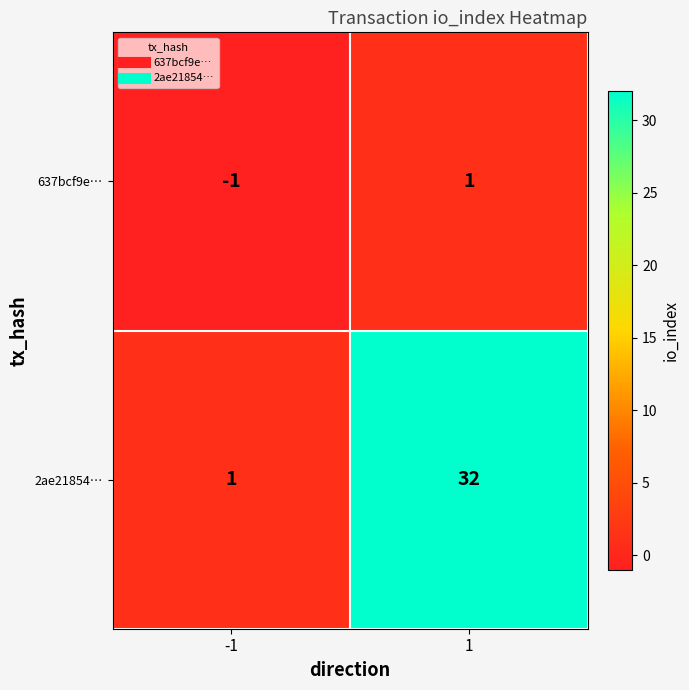

The value of 637bcf9e… at 1 is 2. True or false?

False